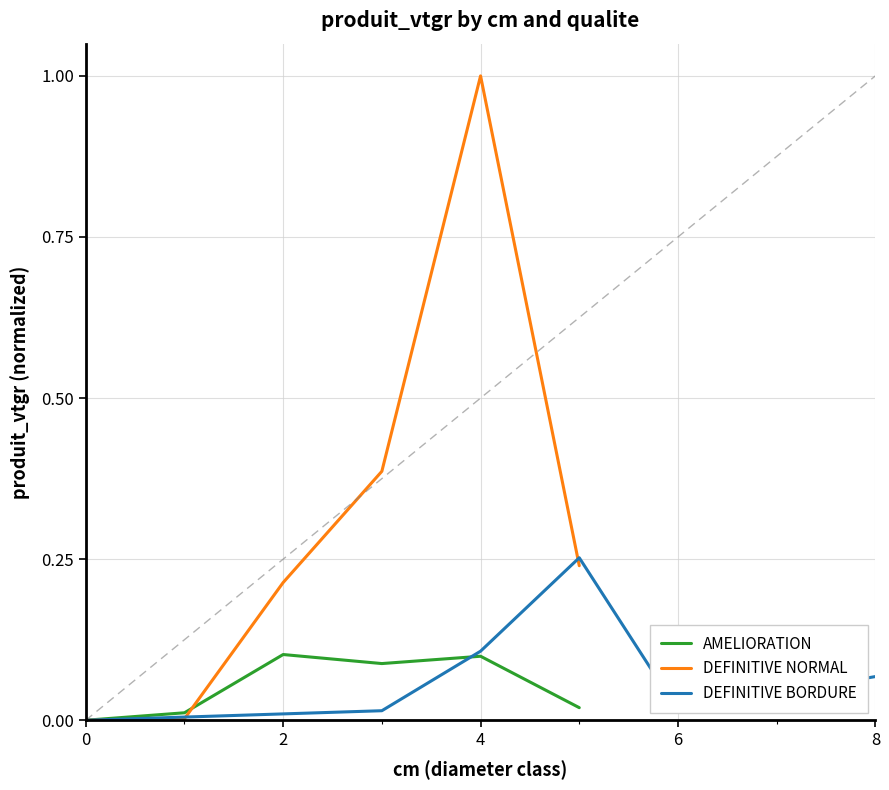

The DEFINITIVE NORMAL series shows 1.0 at 4. True or false?

True